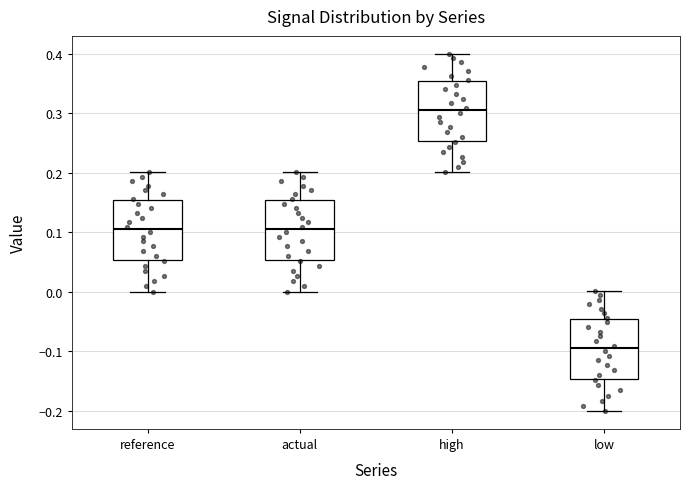

Which box's median line is the highest?

high